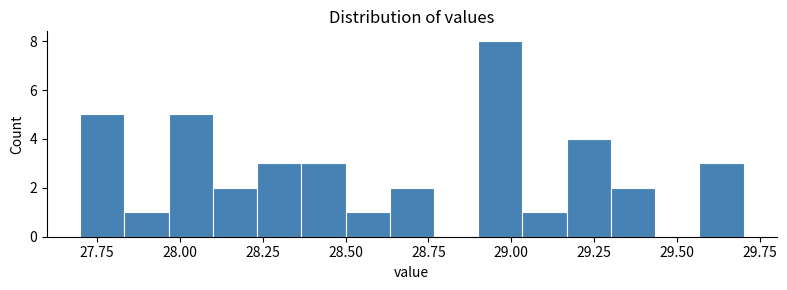

Read against the x-axis, roughly where is the centre of the tallest bar?

28.95